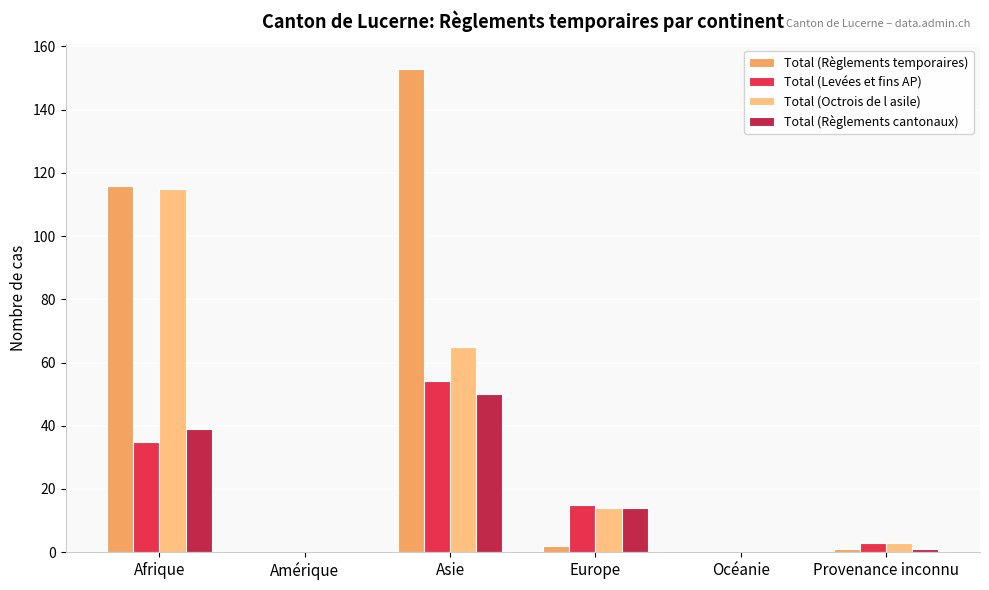

What is the sum of all Total (Règlements temporaires) values?

272